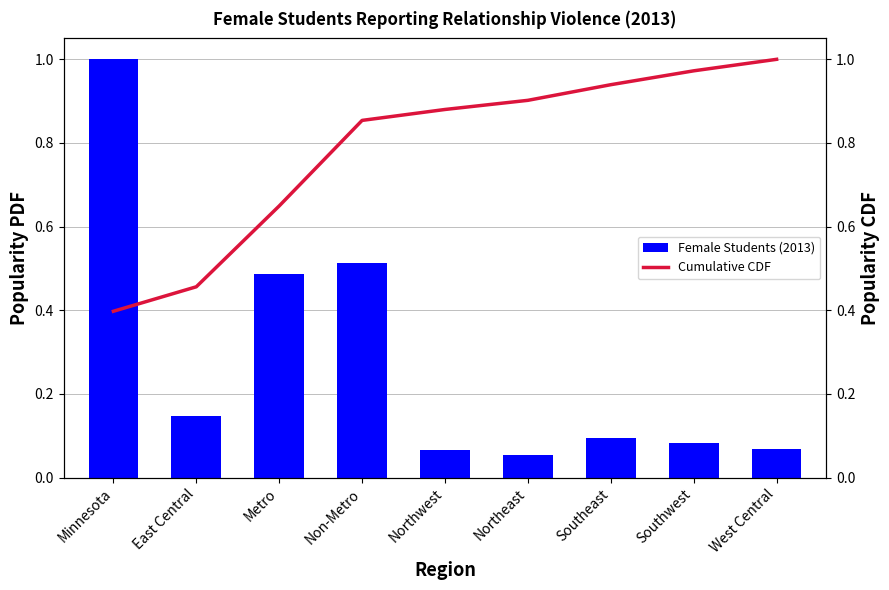

What is the difference between the Cumulative CDF values at Minnesota and West Central?

0.6